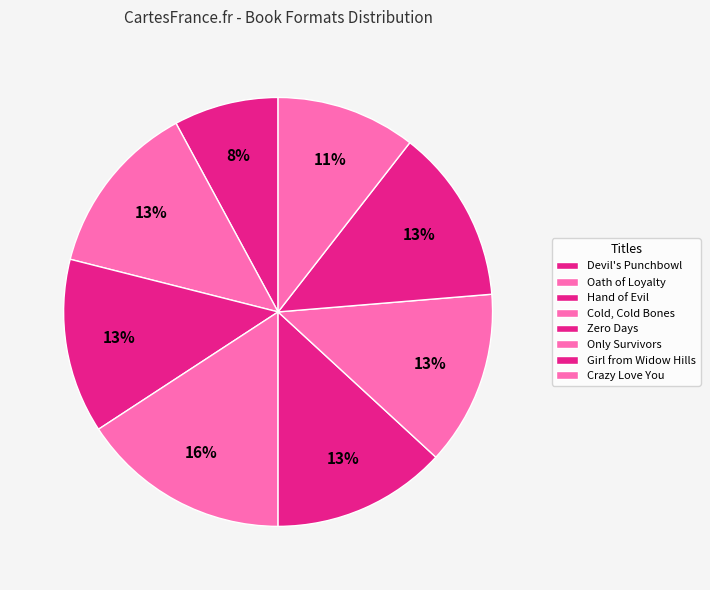

How many slices are in this pie chart?

8